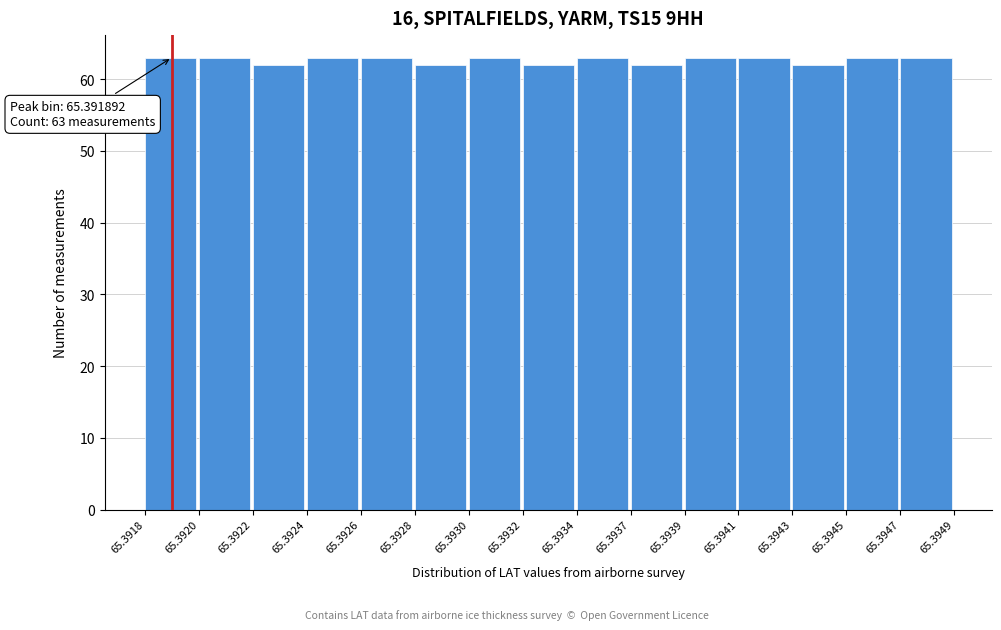

Reading right to left, what are all the values shown in this chart?

65.3947=63	65.3945=63	65.3943=62	65.3941=63	65.3939=63	65.3937=62	65.3934=63	65.3932=62	65.3930=63	65.3928=62	65.3926=63	65.3924=63	65.3922=62	65.3920=63	65.3918=63